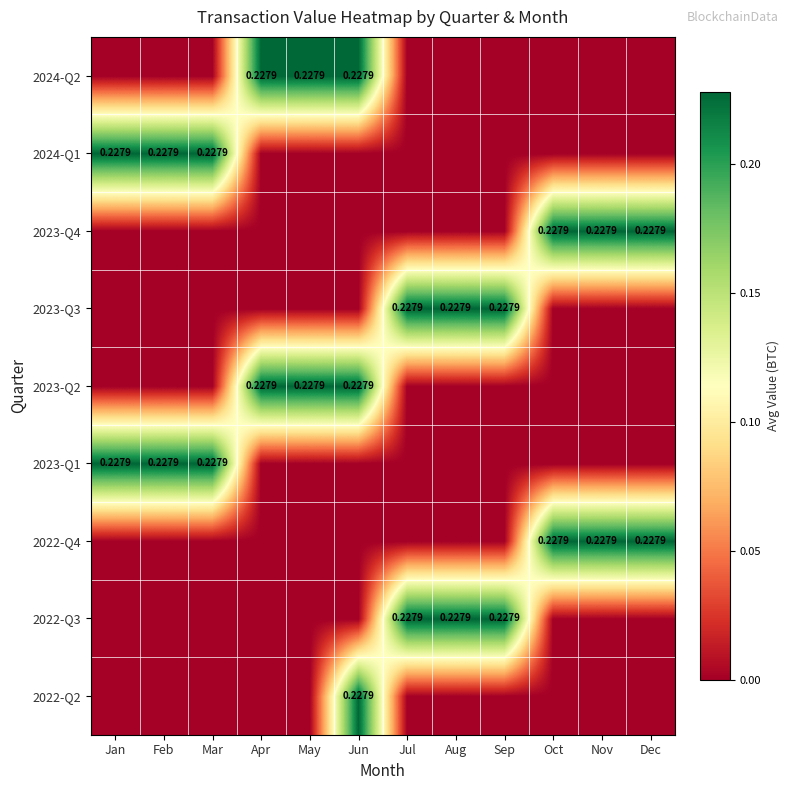

What is the total value across all series at Jan?

0.5